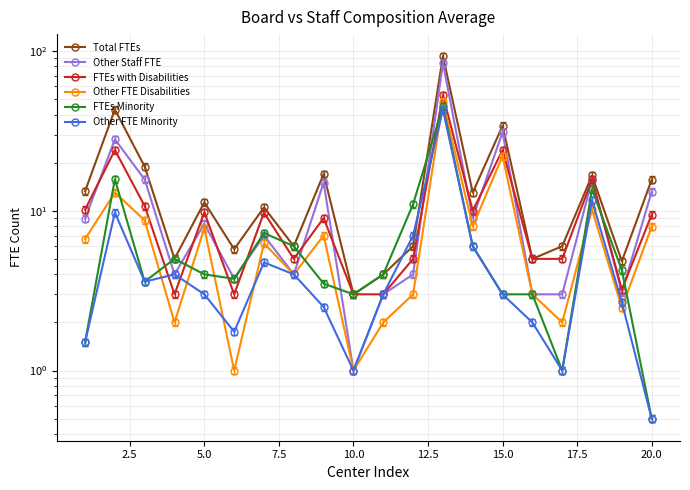

What are all the series names shown in the legend?

Total FTEs, Other Staff FTE, FTEs with Disabilities, Other FTE Disabilities, FTEs Minority, Other FTE Minority